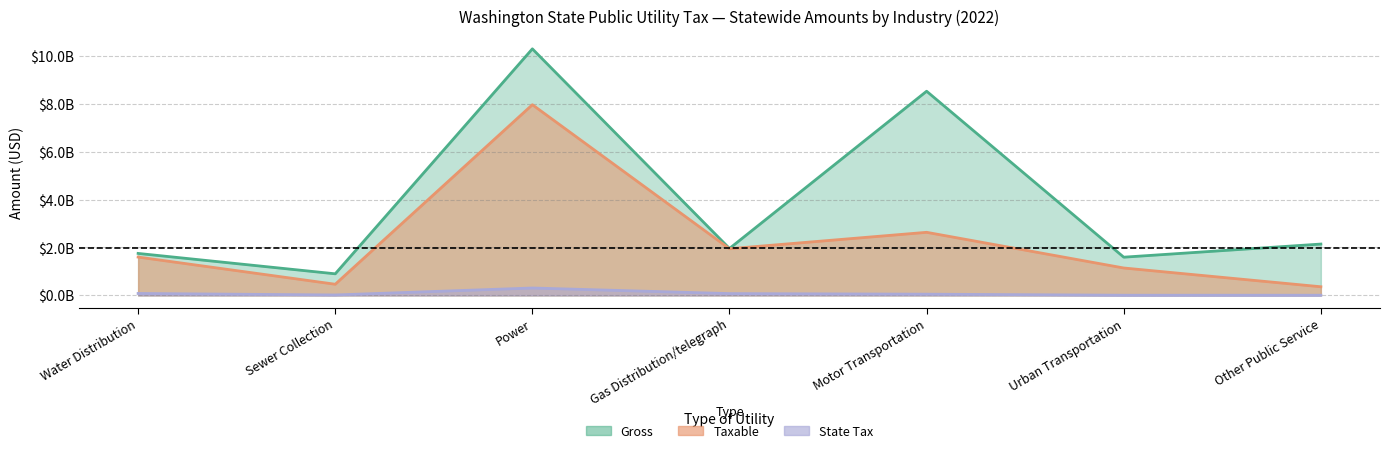

The State Tax series shows 30382244 at Motor Transportation. True or false?

False